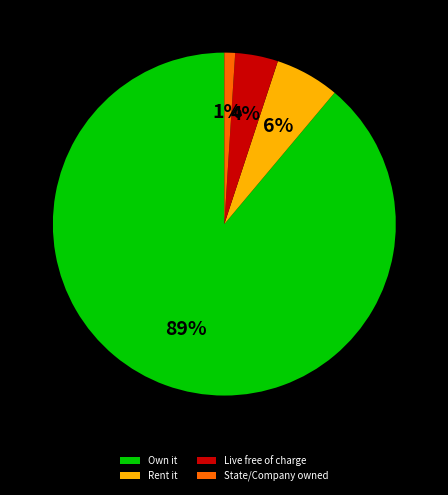

Which slice is the largest?

Own it